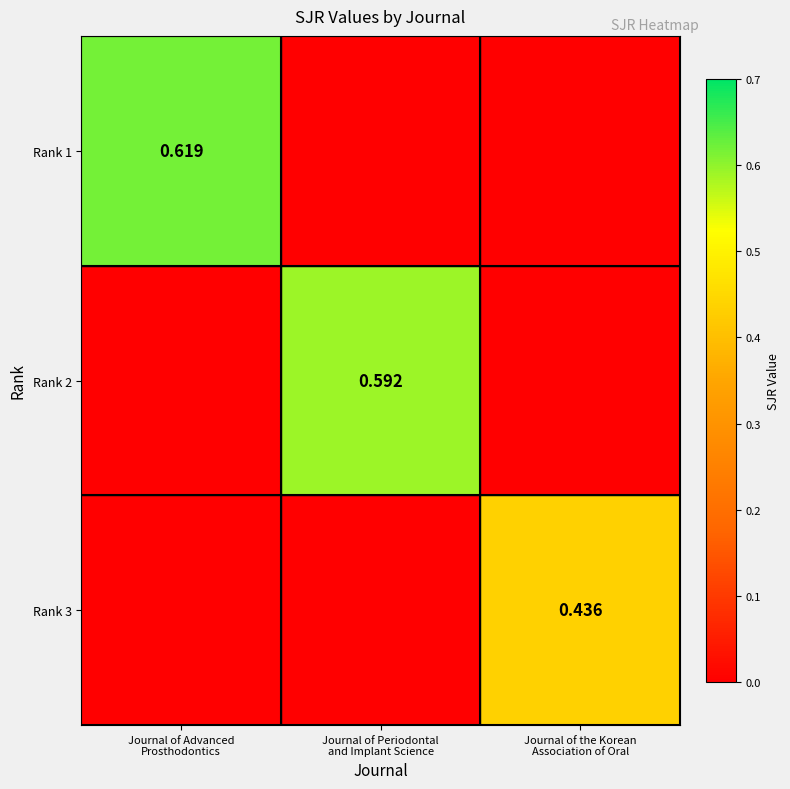

What is the sum of all Rank 1 values?

0.6